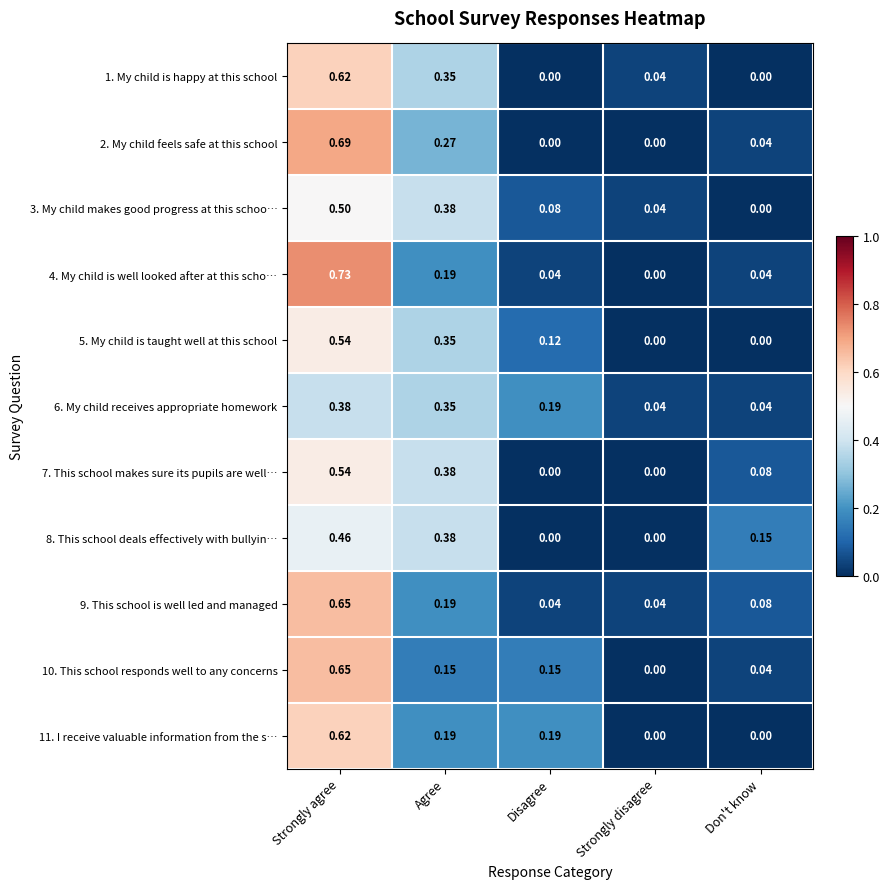

Is the value of 11. I receive valuable information from the s… at Don't know greater than the value of 5. My child is taught well at this school at Agree?

No